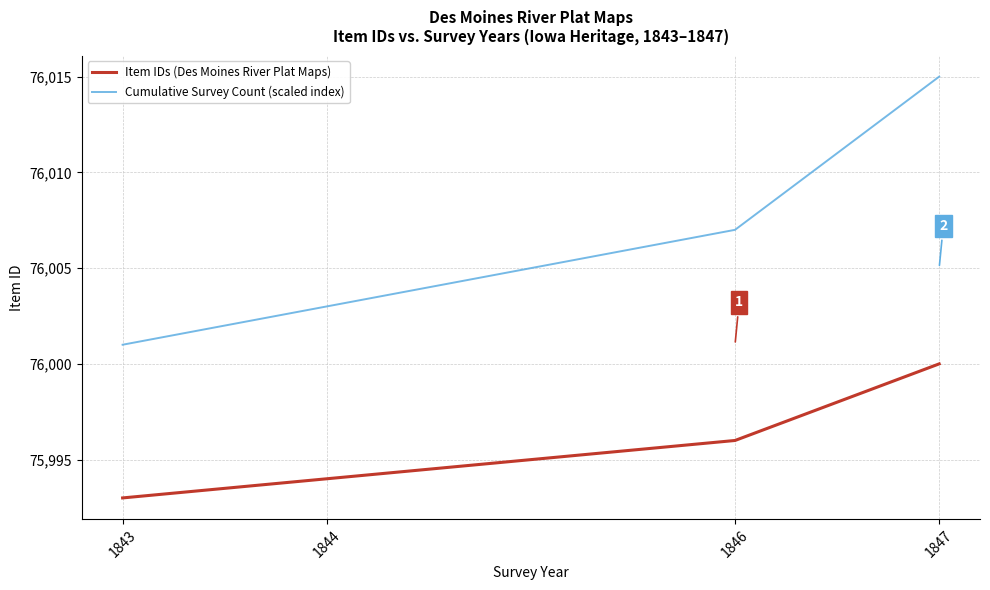

What is the difference between the second highest and second lowest values in the Cumulative Survey Count (scaled index) series?

4